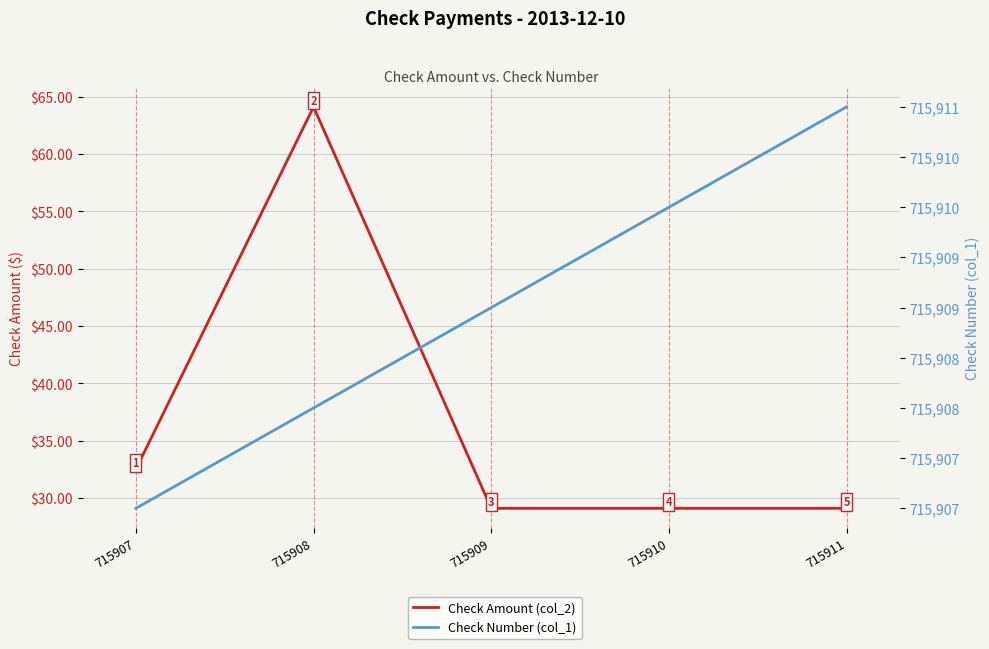

What is the approximate value of Check Amount (col_2) at 715910?

29.1